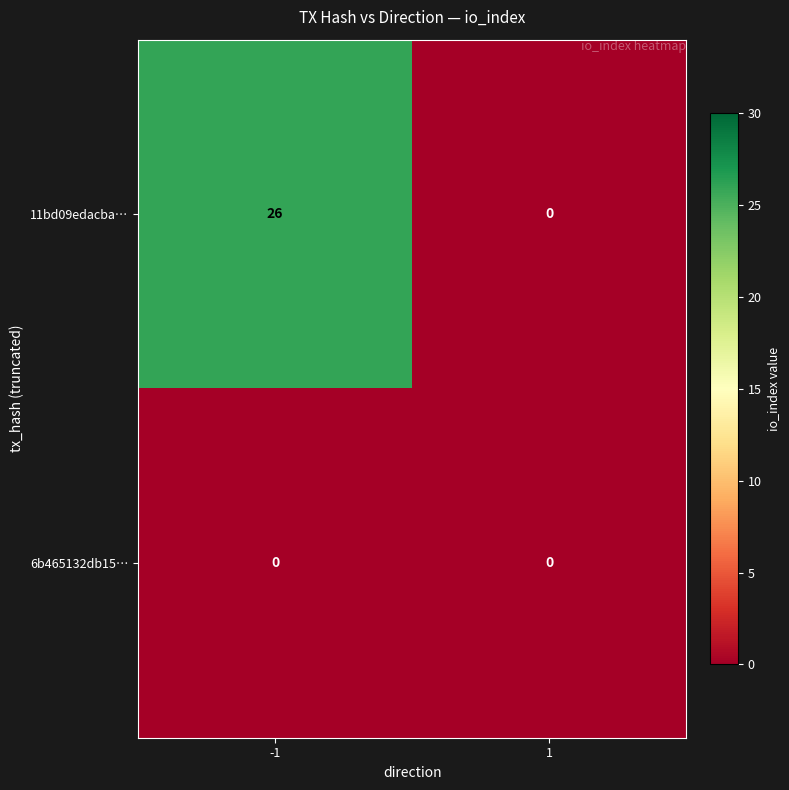

At -1, list the series in order from largest to smallest.

11bd09edacba…, 6b465132db15…